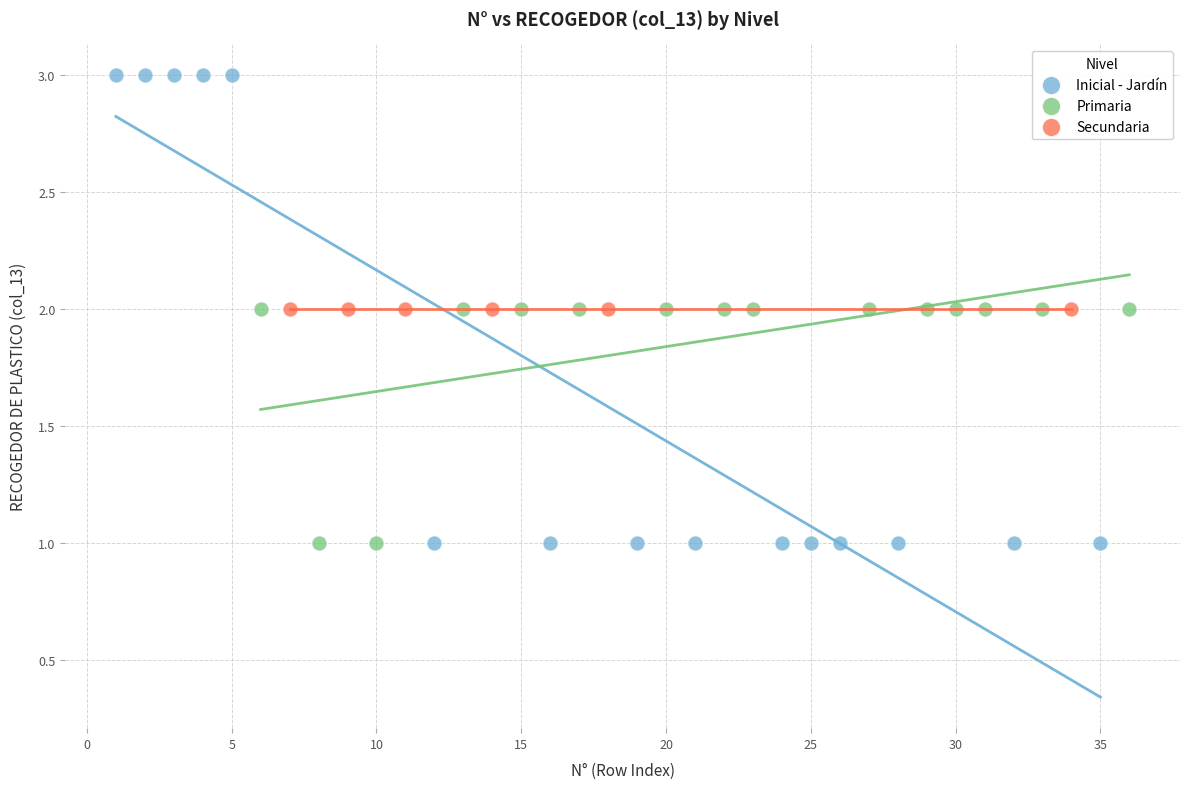

Which series reaches the maximum Y coordinate?

Inicial - Jardín